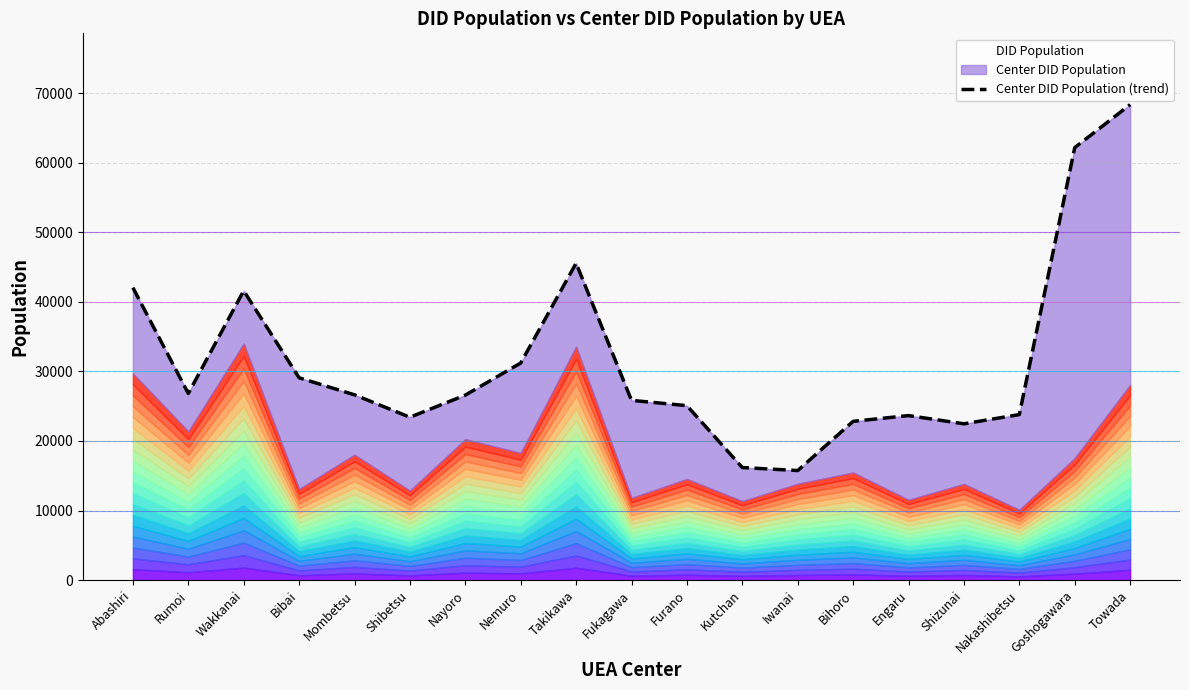

Reading left to right, transcribe all the data shown in this chart.

42045	26826	41592	29083	26632	23411	26590	31202	45562	25838	25076	16176	15744	22819	23648	22467	23792	62181	68359